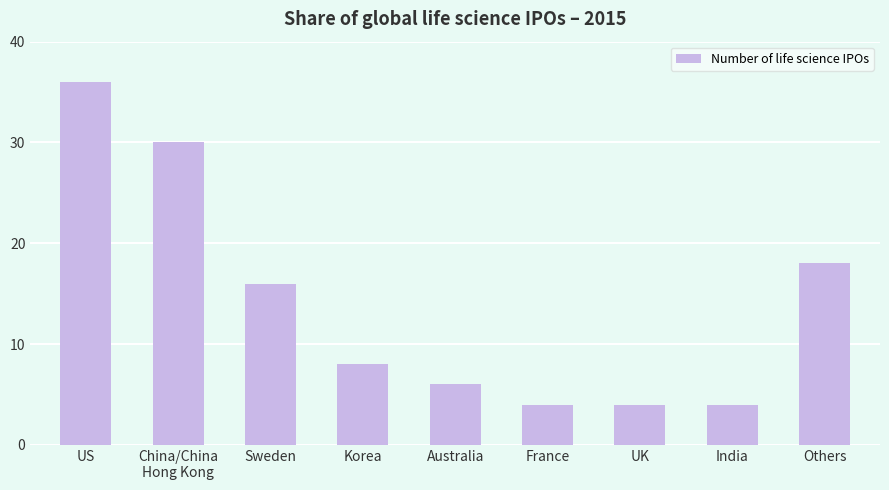

Reading left to right, what are all the values shown in this chart?

US=36	China/China
Hong Kong=30	Sweden=16	Korea=8	Australia=6	France=4	UK=4	India=4	Others=18